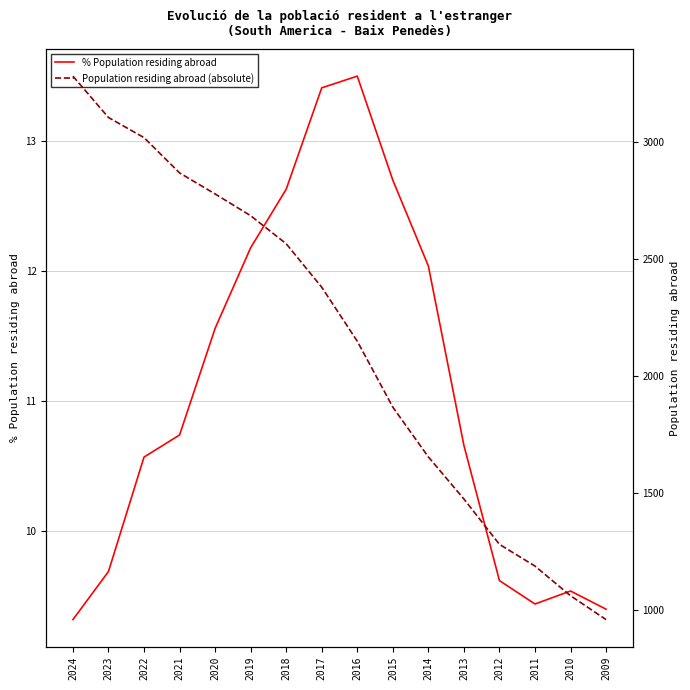

Reading left to right, what are all the values shown in this chart?

% Population residing abroad: 9.3	9.7	10.6	10.7	11.6	12.2	12.6	13.4	13.5	12.7	12.0	10.7	9.6	9.4	9.5	9.4
Population residing abroad (absolute): 3282.0	3105.0	3019.0	2868.0	2778.0	2685.0	2565.0	2379.0	2148.0	1866.0	1653.0	1473.0	1279.0	1186.0	1059.0	957.0